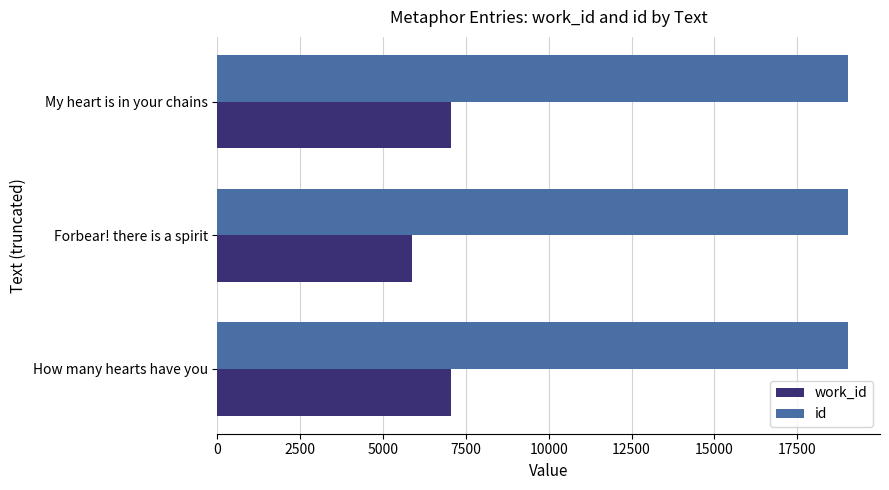

Which series has the largest total across all categories?

id